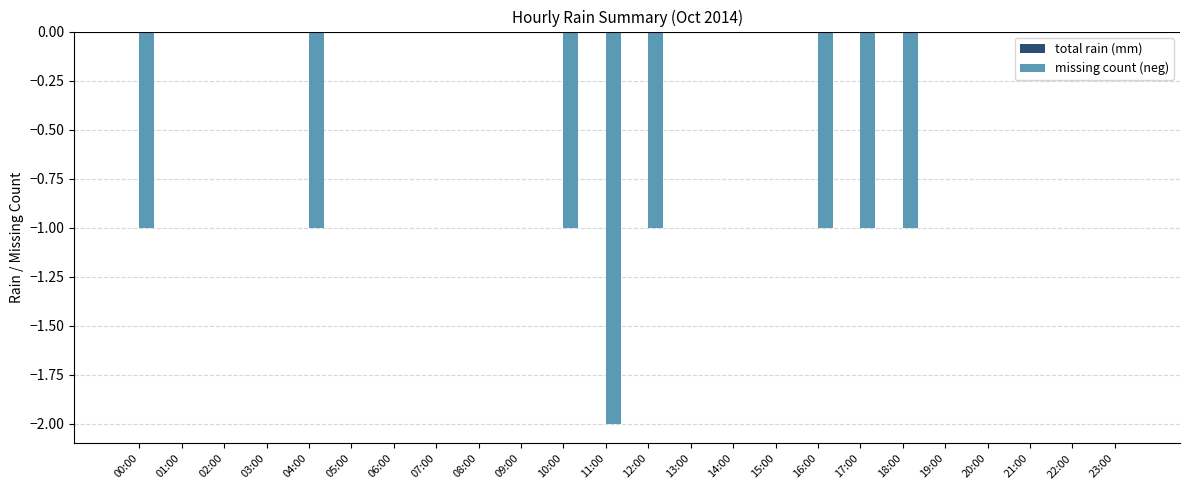

True or false: the data shows -1 at 23:00.

False